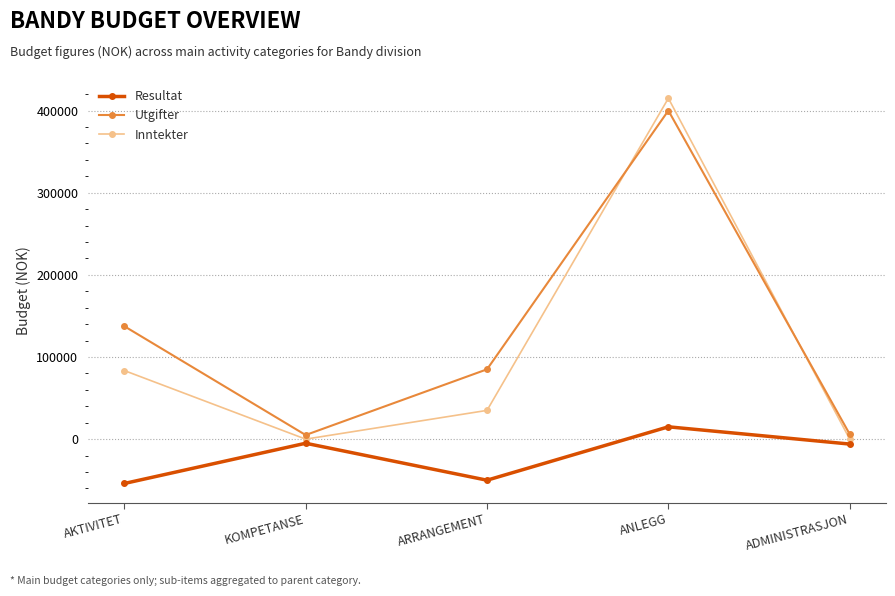

What is the spread (max minus min) of values at AKTIVITET?

191500